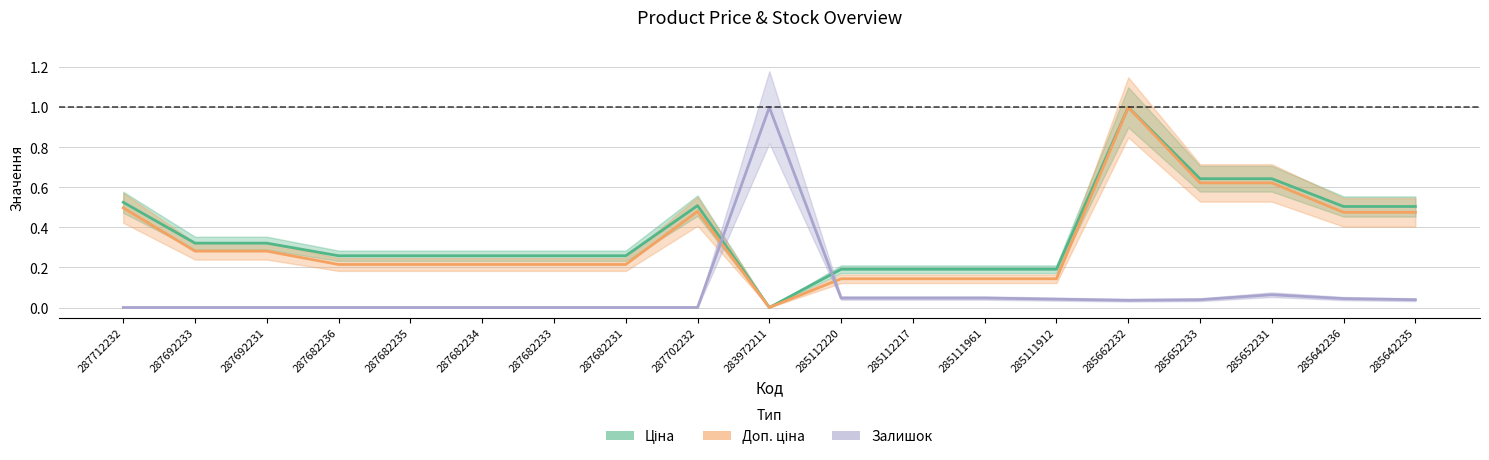

How many series are shown in this chart?

3